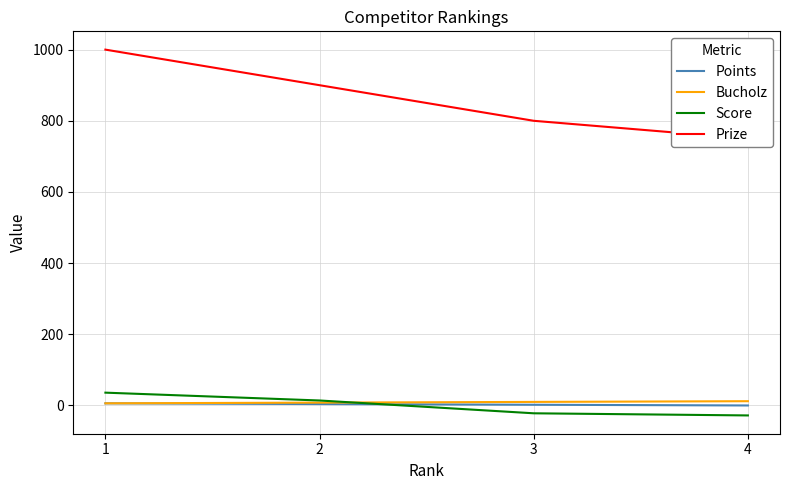

How many lines are shown in the chart?

4